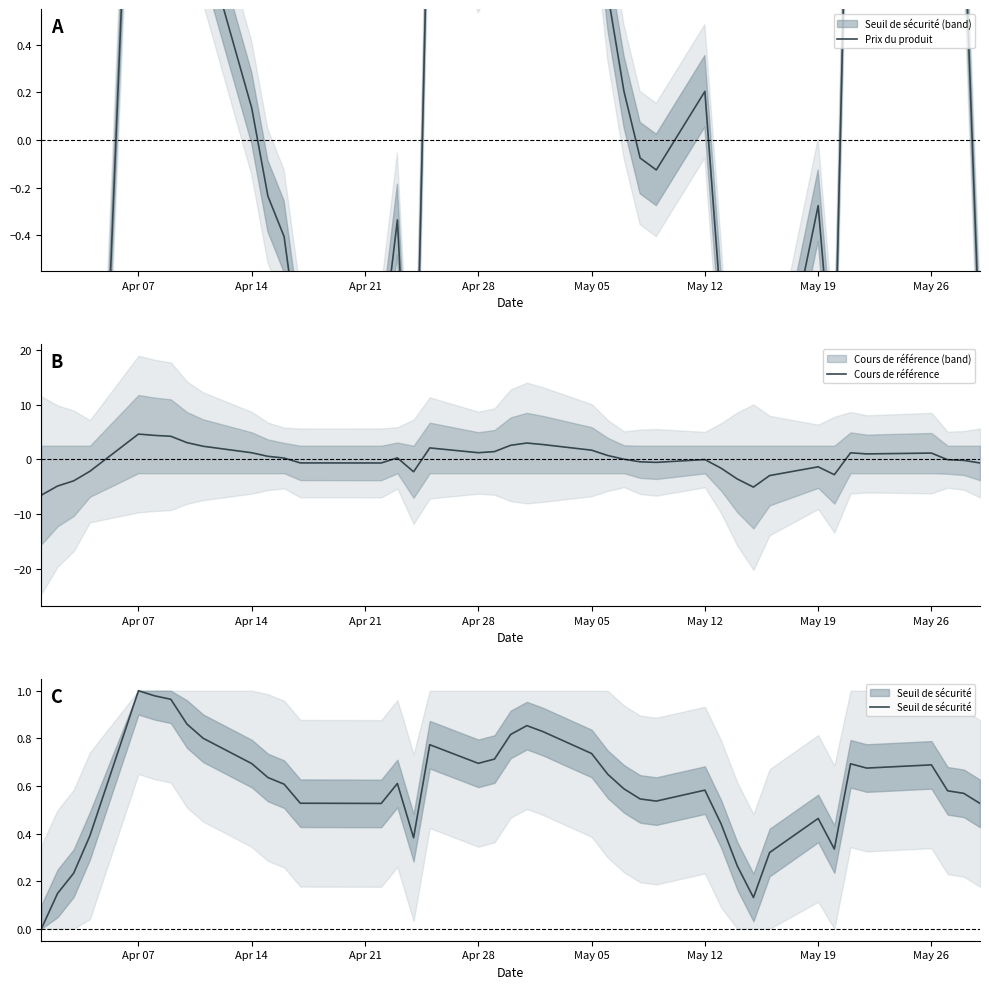

What is the value of the Prix du produit point at the 8th from the left?

1.3